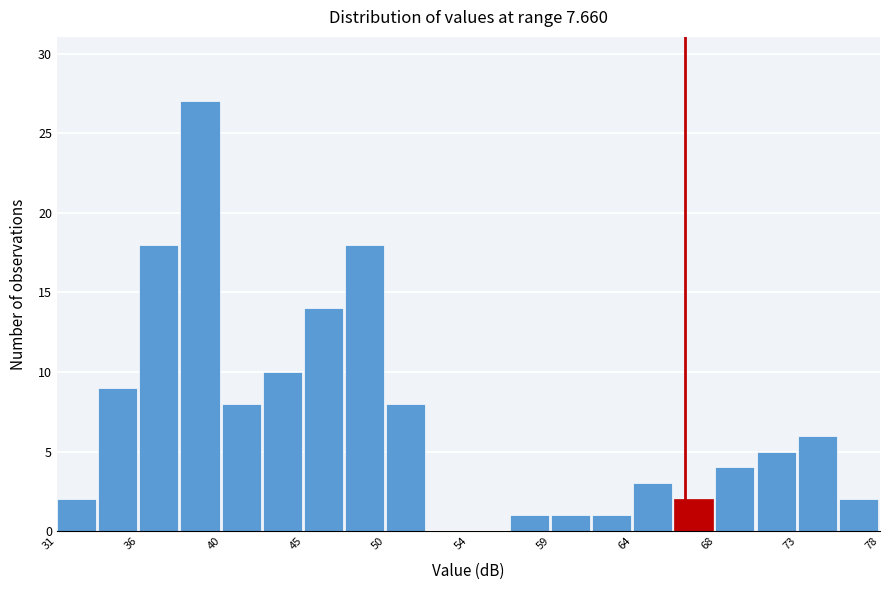

How tall is the bar that spans 66.0 to 68.5 on the x-axis? Neither the bar edges nor the heights are printed on the chart, so give them approximately, as read against the axes.

2